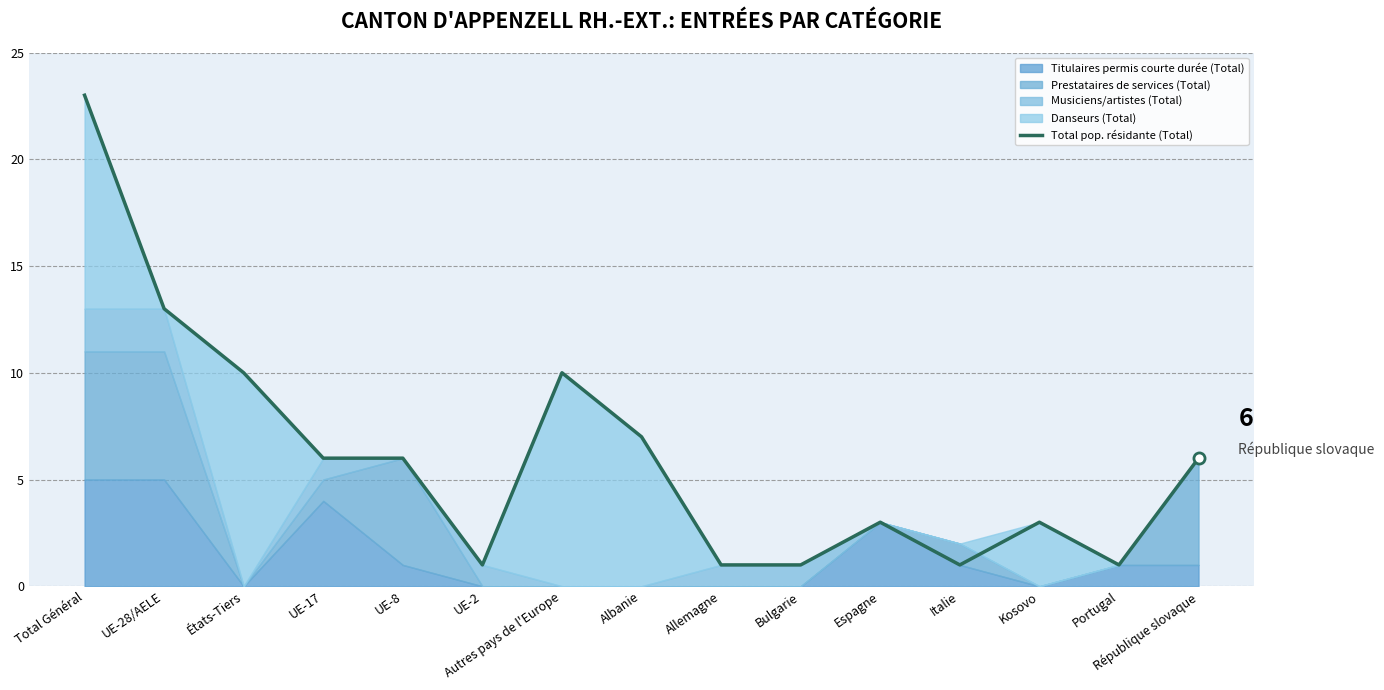

Reading right to left, what are all the values shown in this chart?

6	1	3	1	3	1	1	7	10	1	6	6	10	13	23